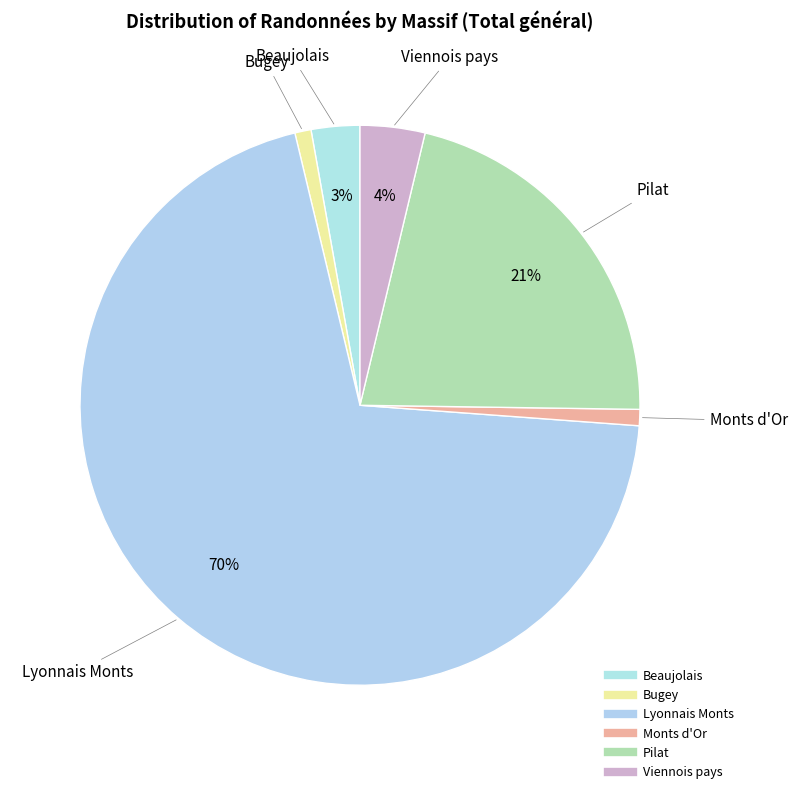

What percentage is the Beaujolais slice, to the nearest percent?

3%